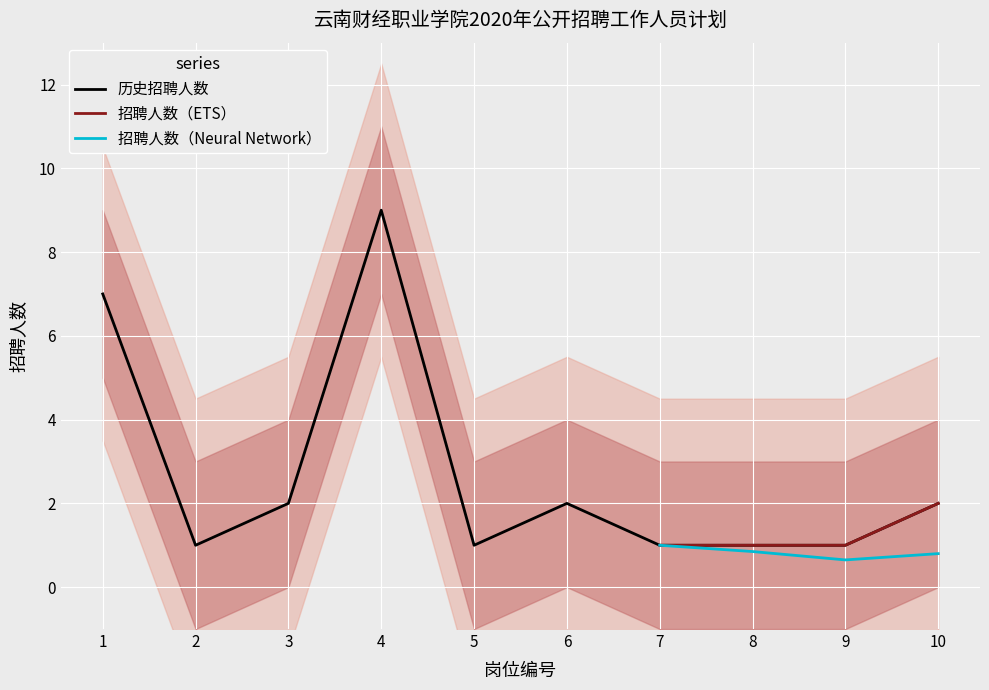

True or false: the data shows 9 at 4.

True